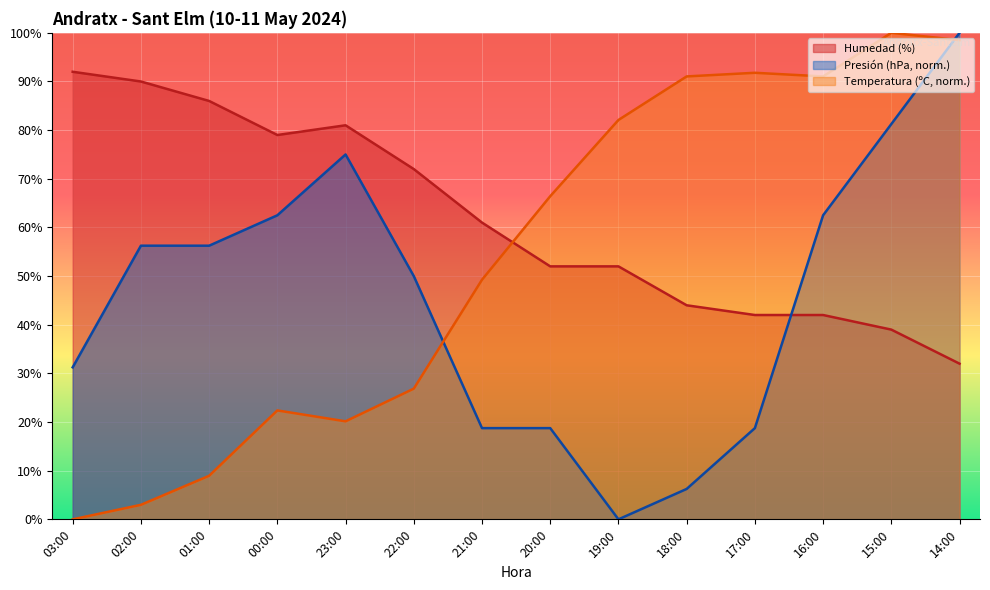

What is the highest value of the Presión (hPa) series?

100.0